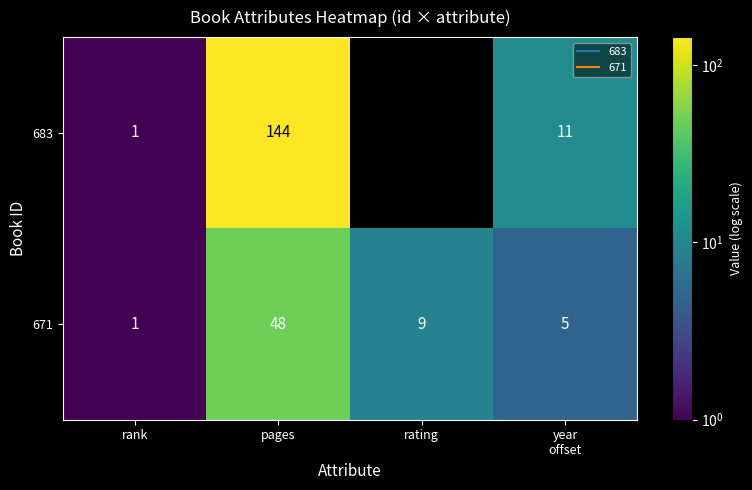

What is the sum of the 683 values at year offset and pages?

155.0